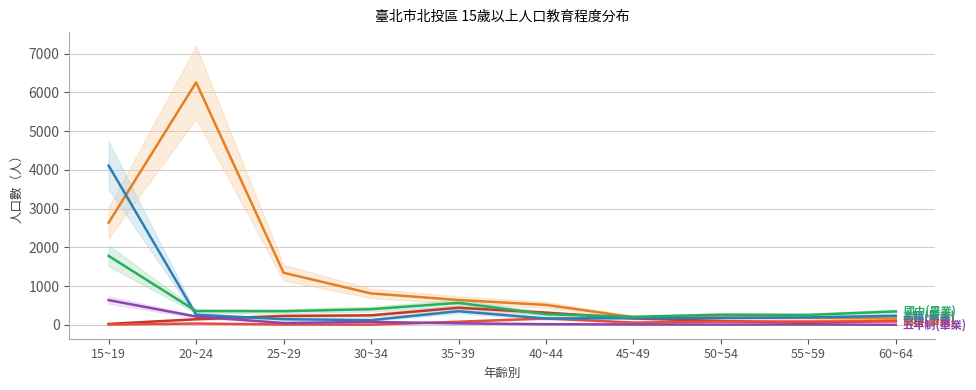

True or false: 五年制(畢業) has a value of 2 at 60~64.

False